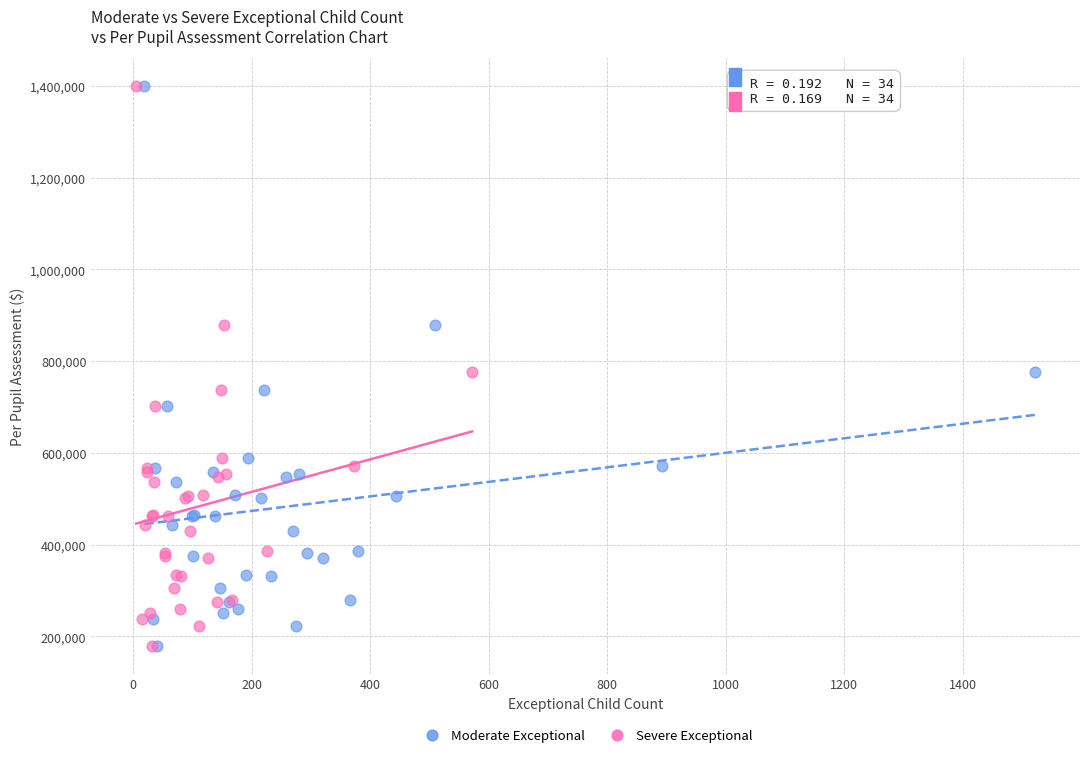

What are all the series names shown in the legend?

Moderate Exceptional, Severe Exceptional